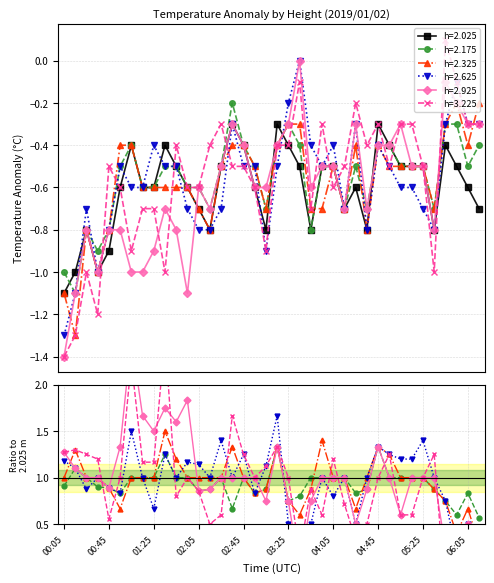

What is the total value across all series at 02:35?

-2.0